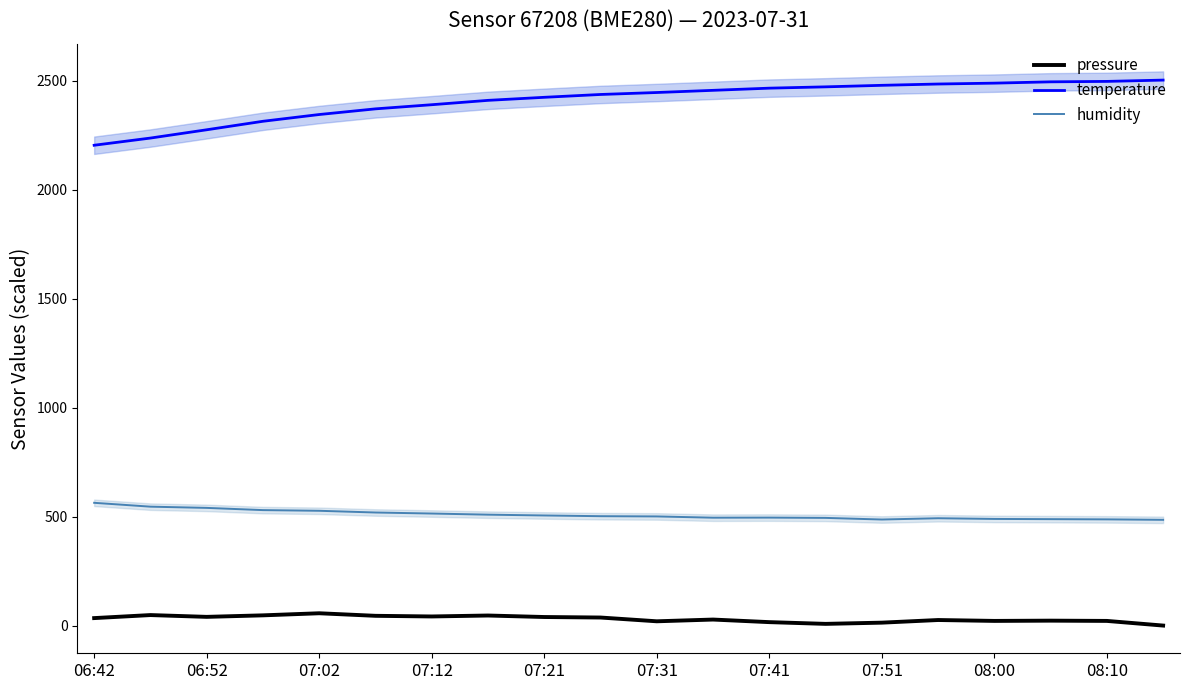

What are all the series names shown in the legend?

pressure, temperature, humidity